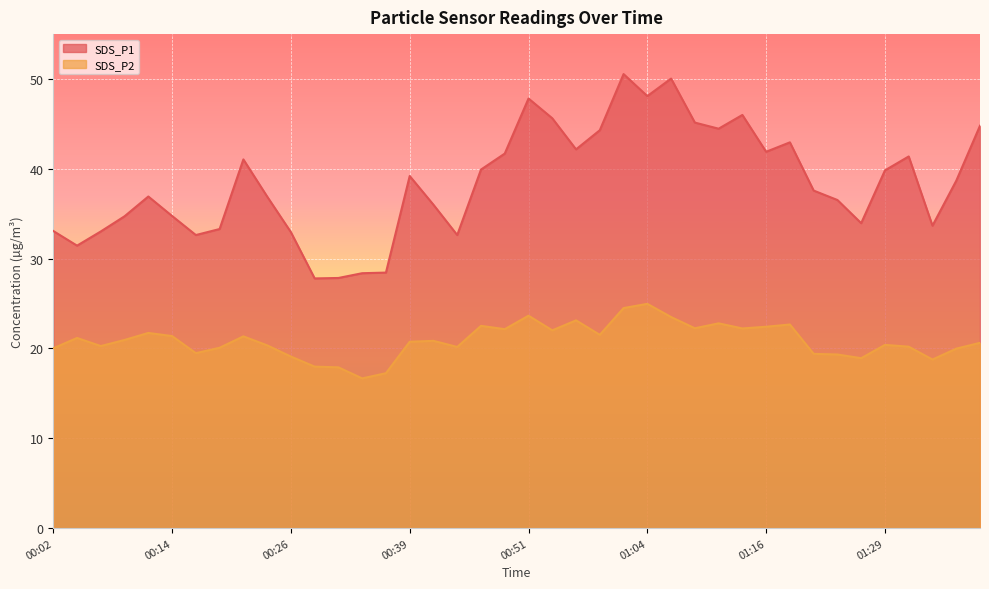

What is the label of the 32nd point from the right?

00:21